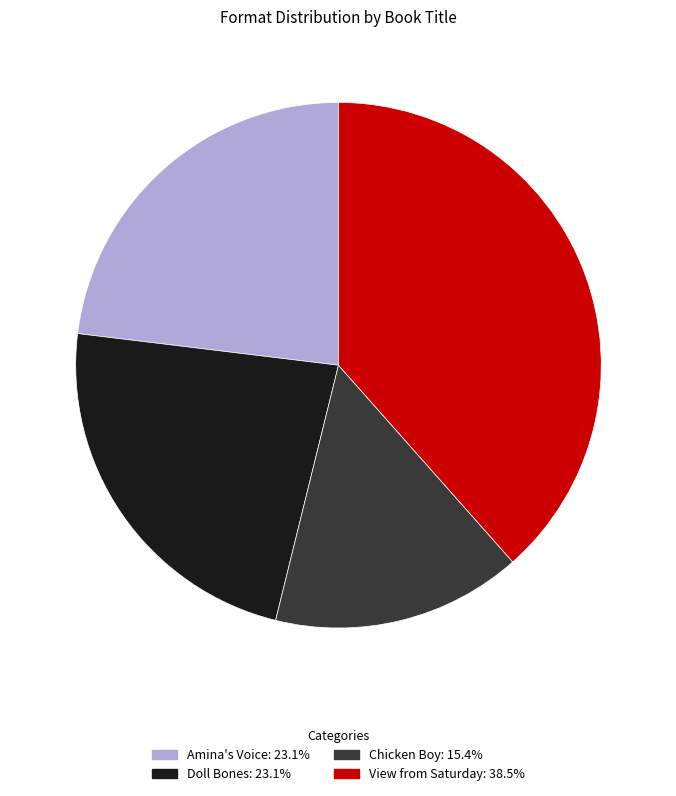

Is there any slice that represents more than half of the pie?

No